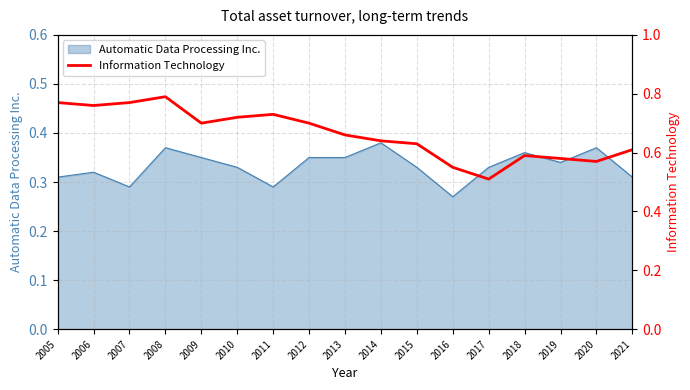

True or false: the data has more than 2 interior local peaks.

True